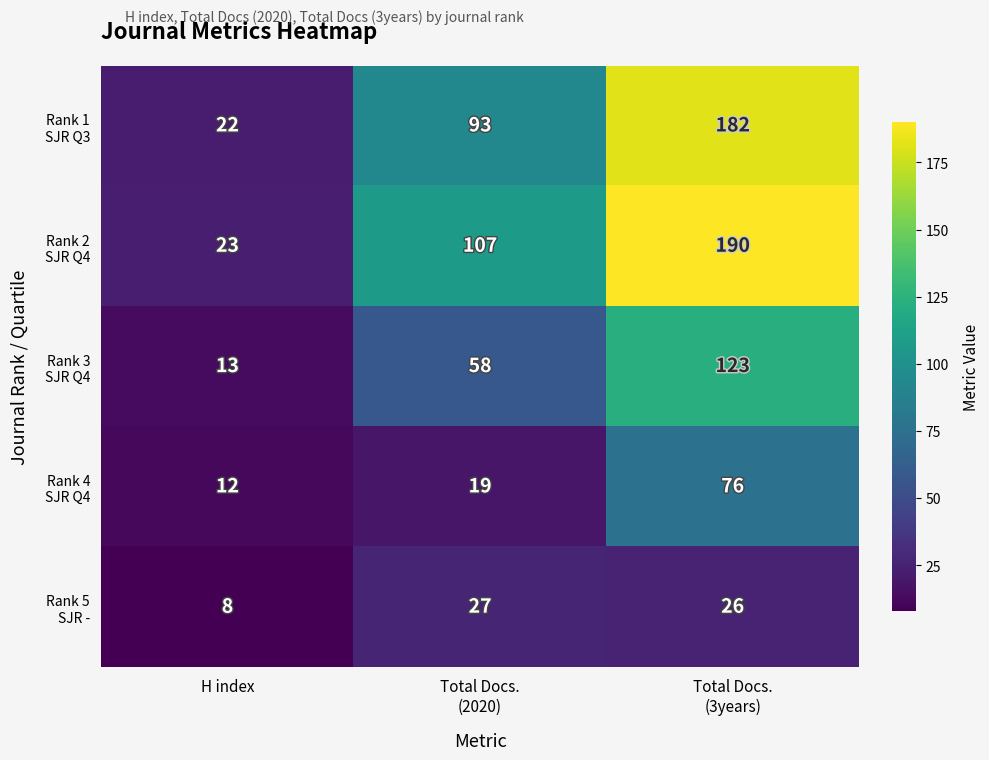

What is the greatest value displayed?

190